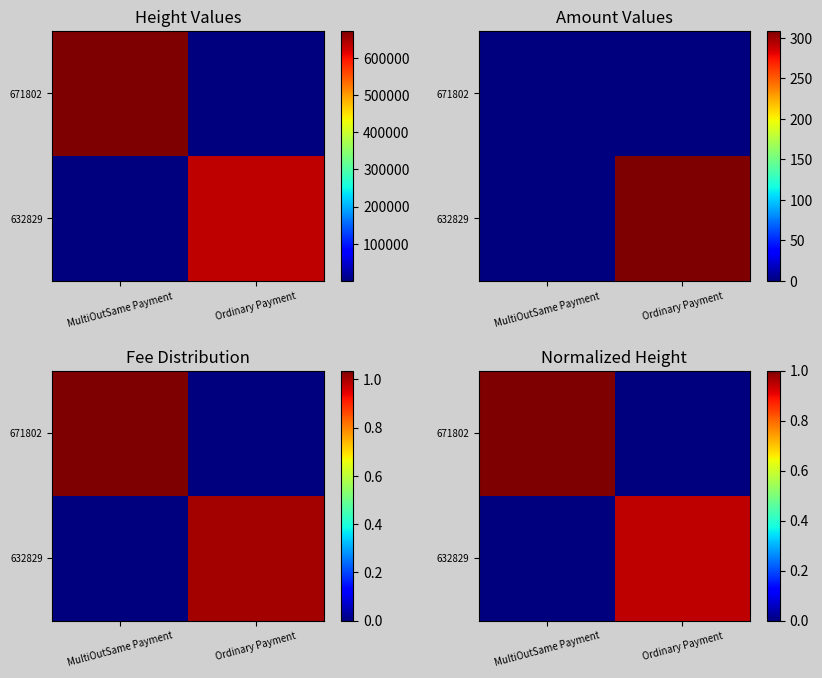

What is the sum of the 671802 values at Ordinary Payment and MultiOutSame Payment?

1.0